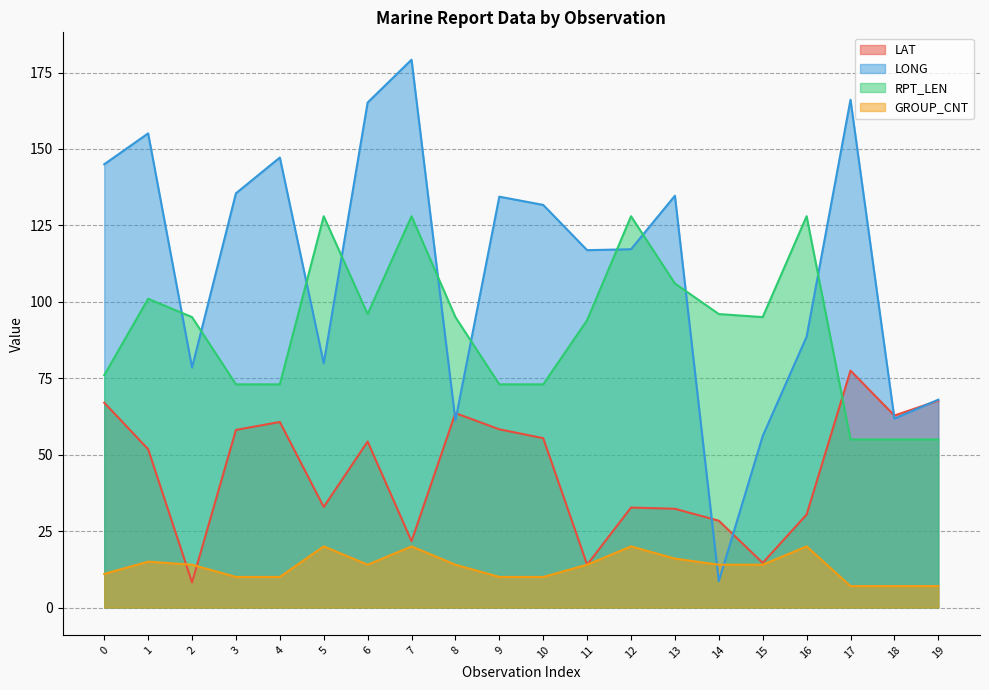

At which label is GROUP_CNT closest to 13?

2